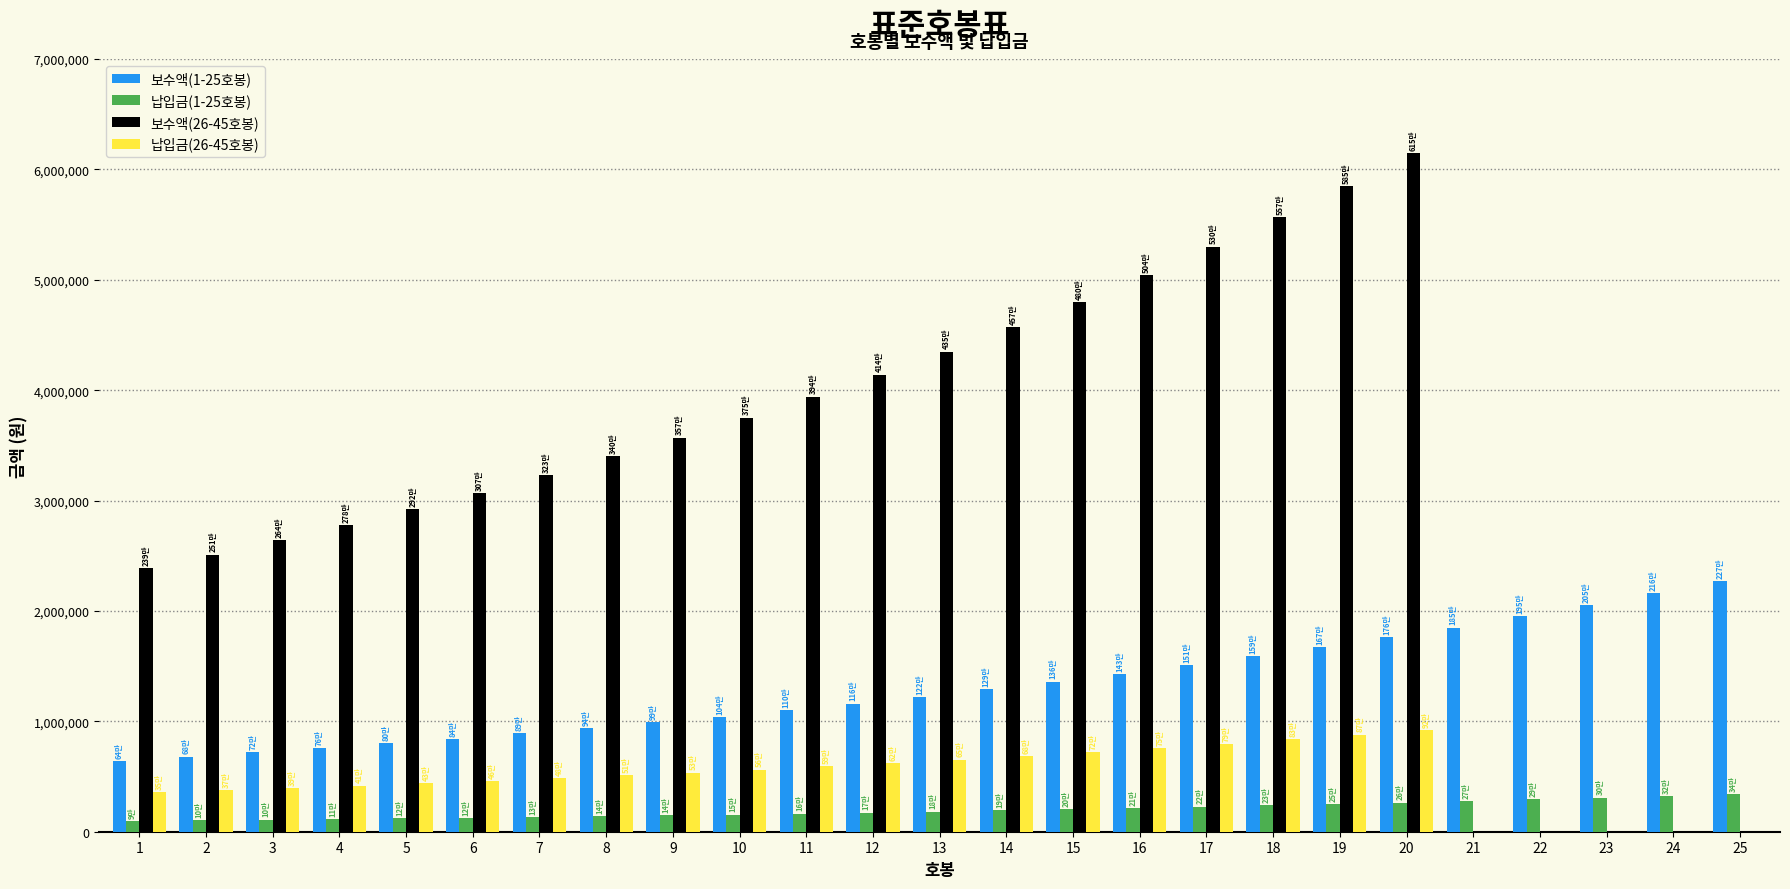

Which series has the largest range (max minus min)?

보수액(26-45호봉)